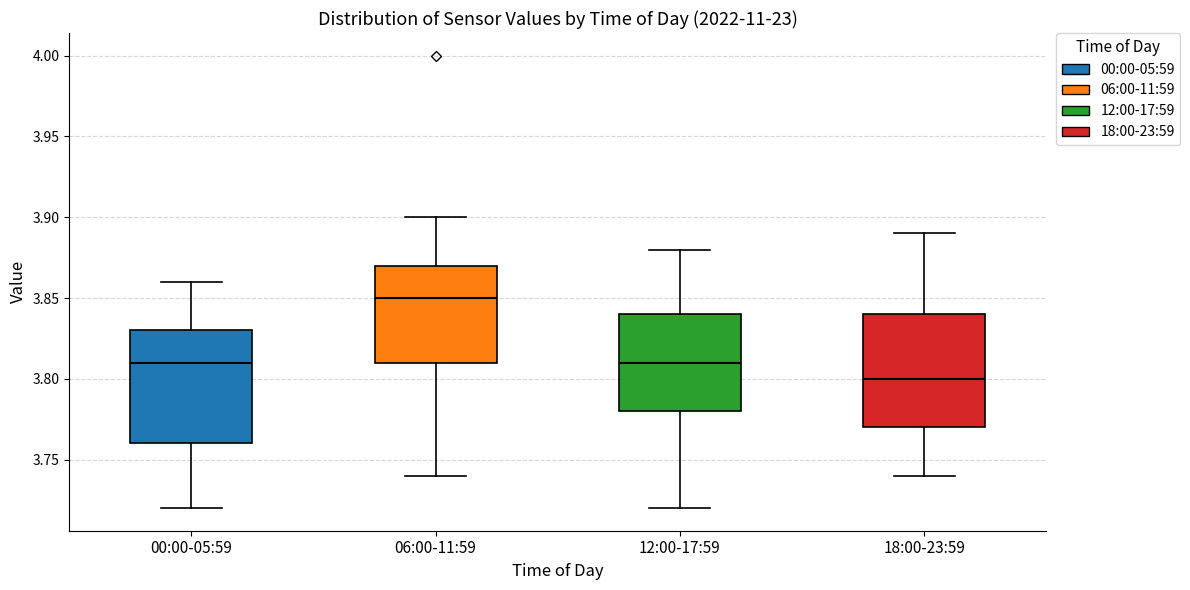

Where does the lower whisker of the box for 06:00-11:59 end on the y-axis? The values are not printed on the chart, so give them approximately, as read against the axis.

3.74